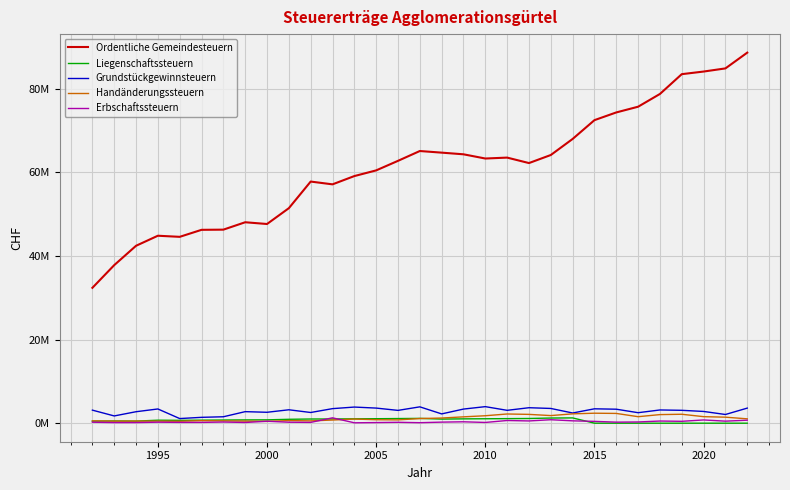

How many interior local valleys does the Handänderungssteuern series have?

7